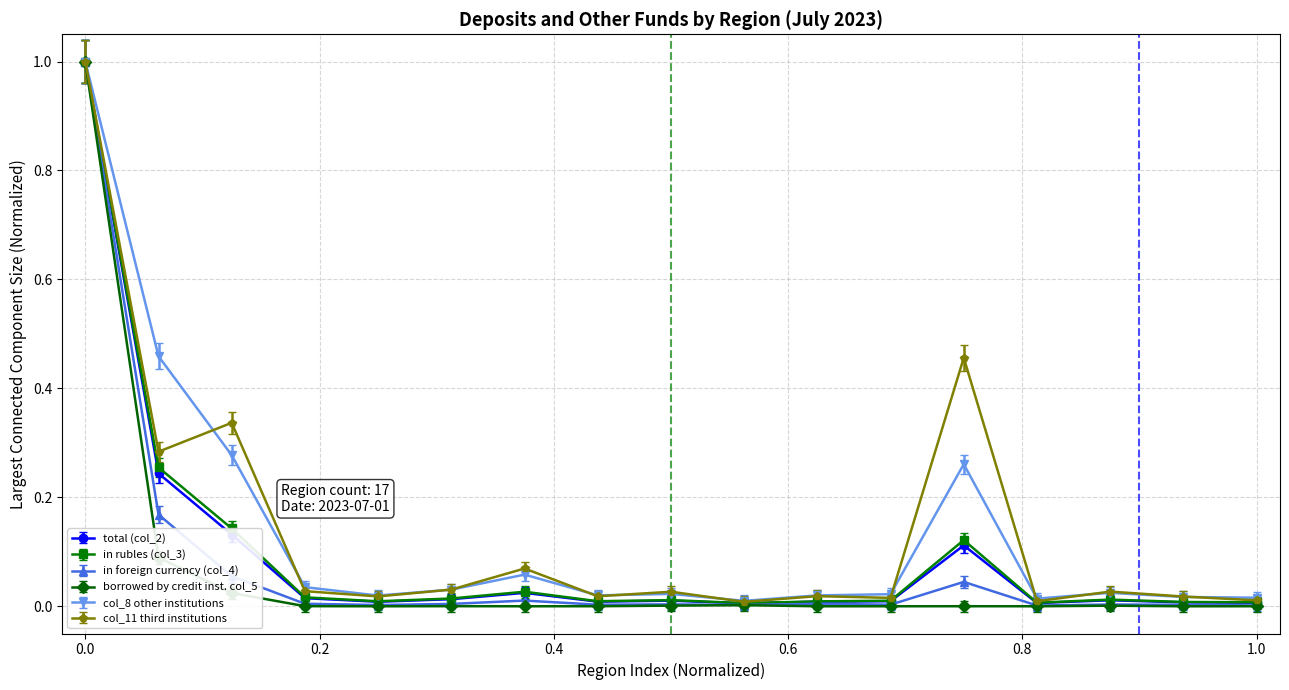

Which series has the widest spread of values?

borrowed by credit inst. col_5